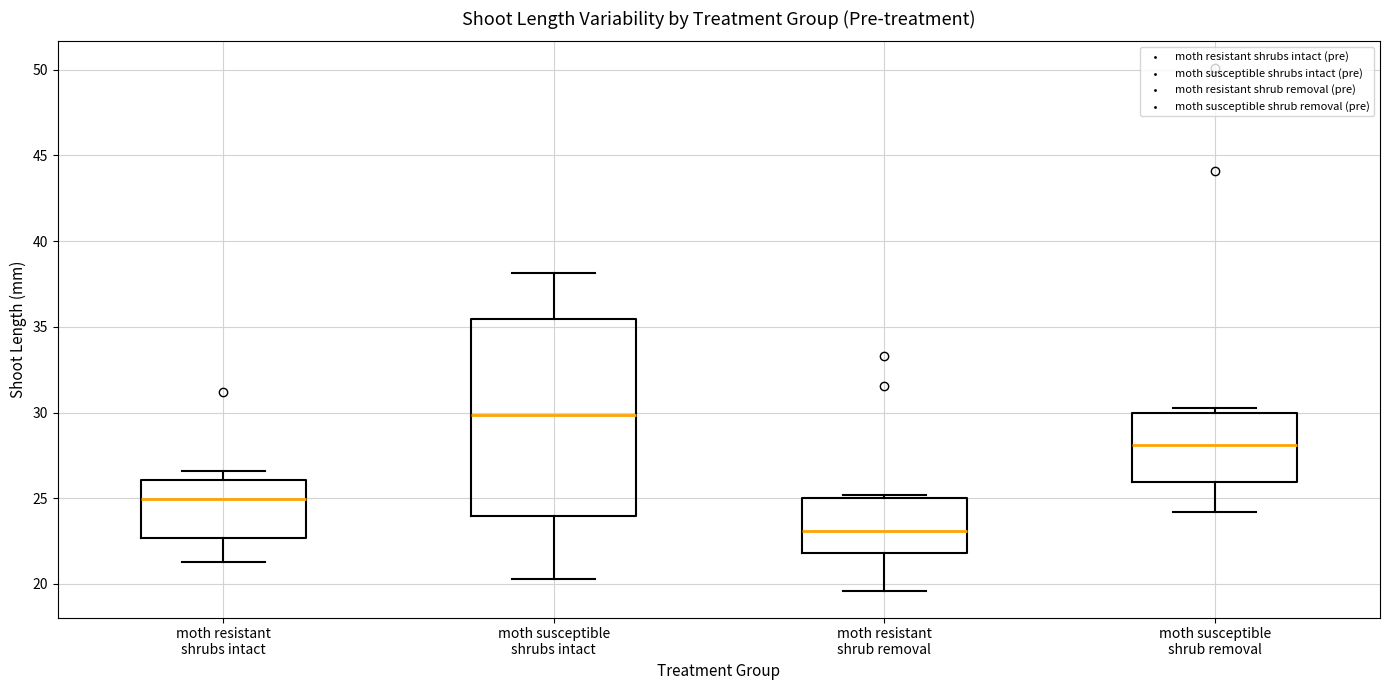

Which box has the highest median line?

moth susceptible shrubs intact